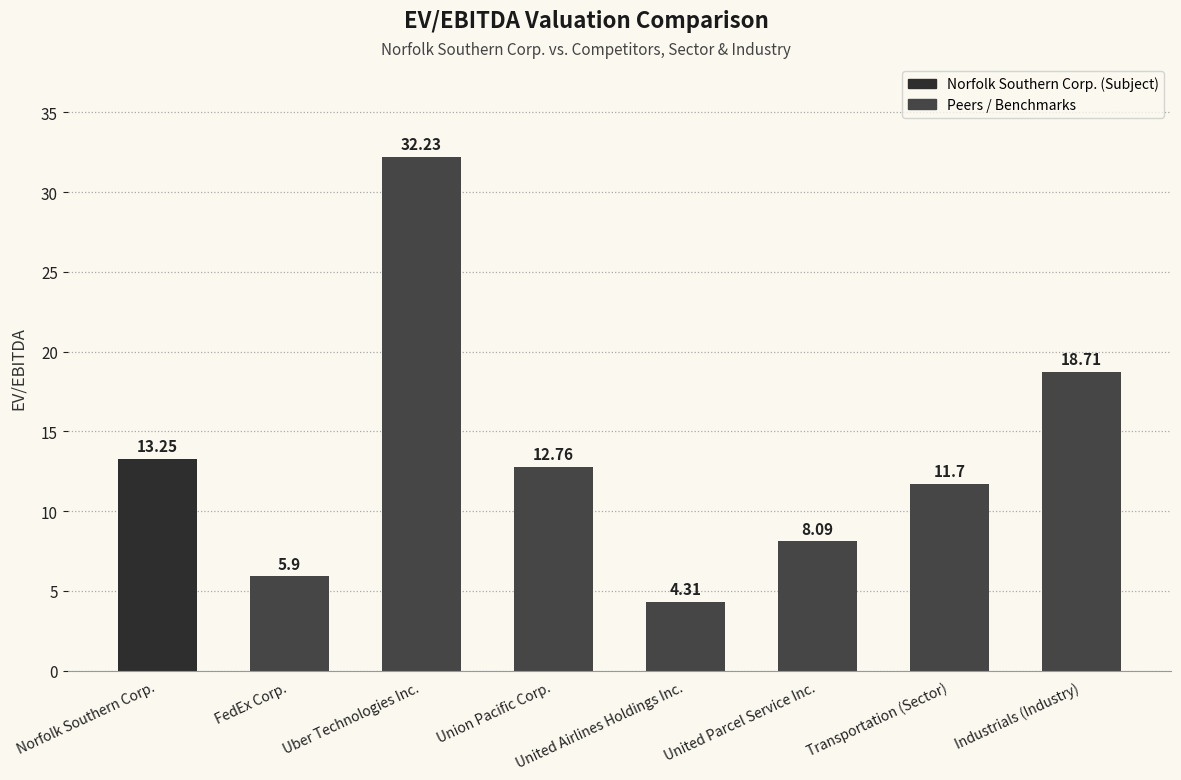

Which category has the lowest value across all series?

United Airlines Holdings Inc.